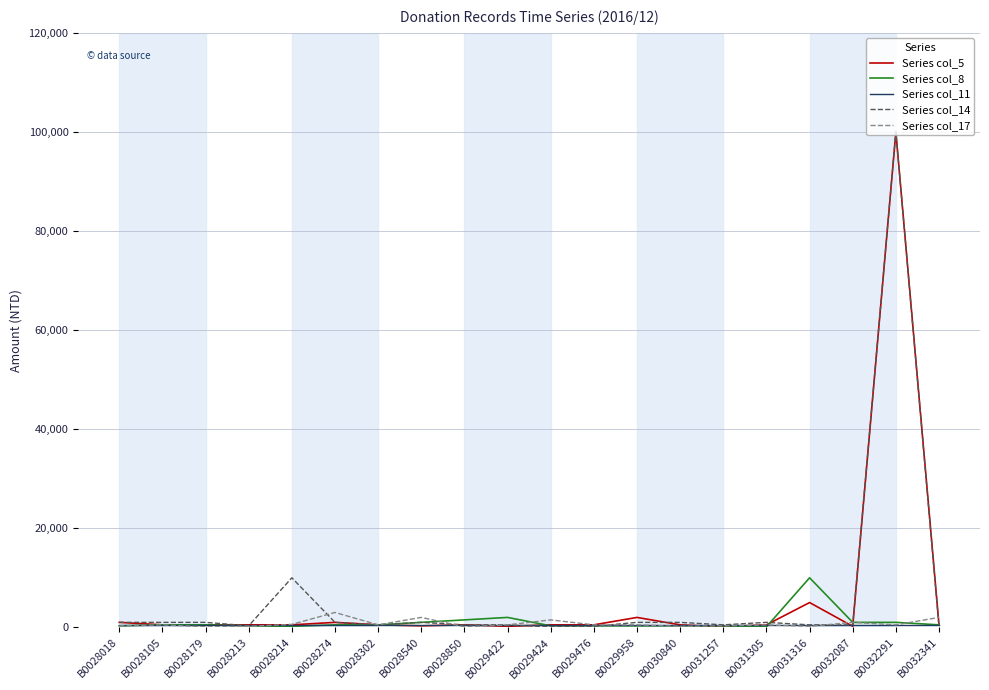

What is the average value of the Series col_17 series?

750